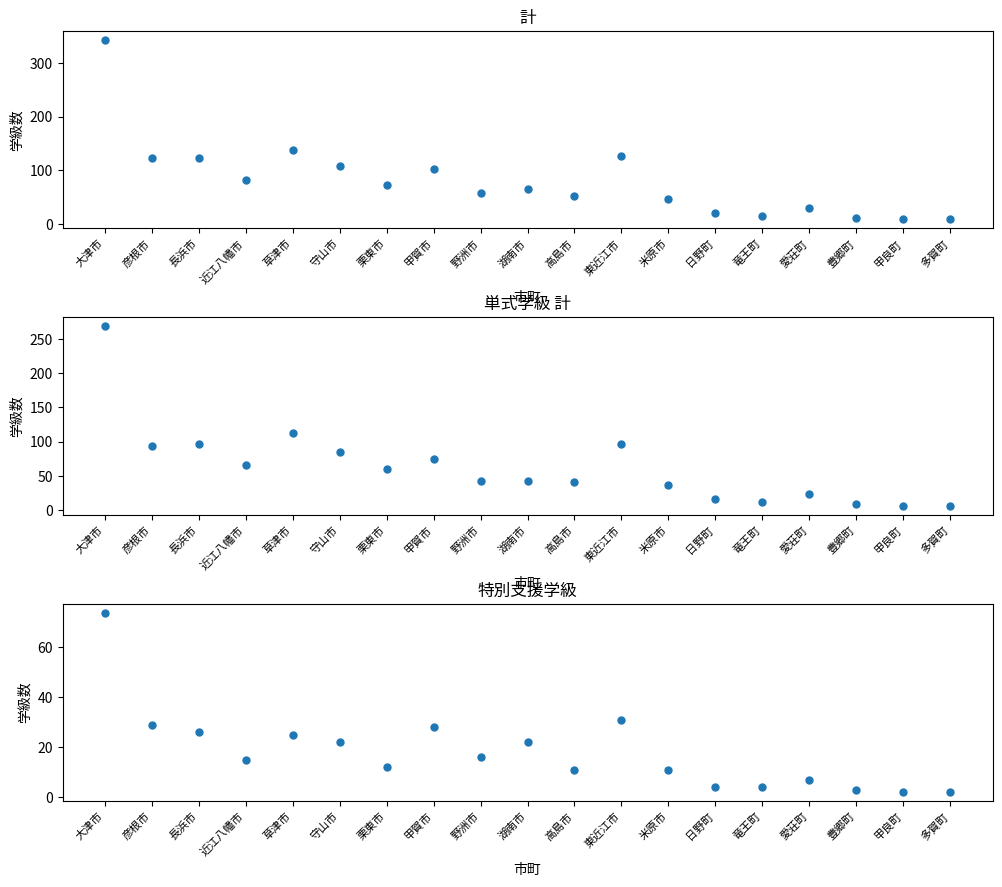

Which series has the widest spread of Y values?

計